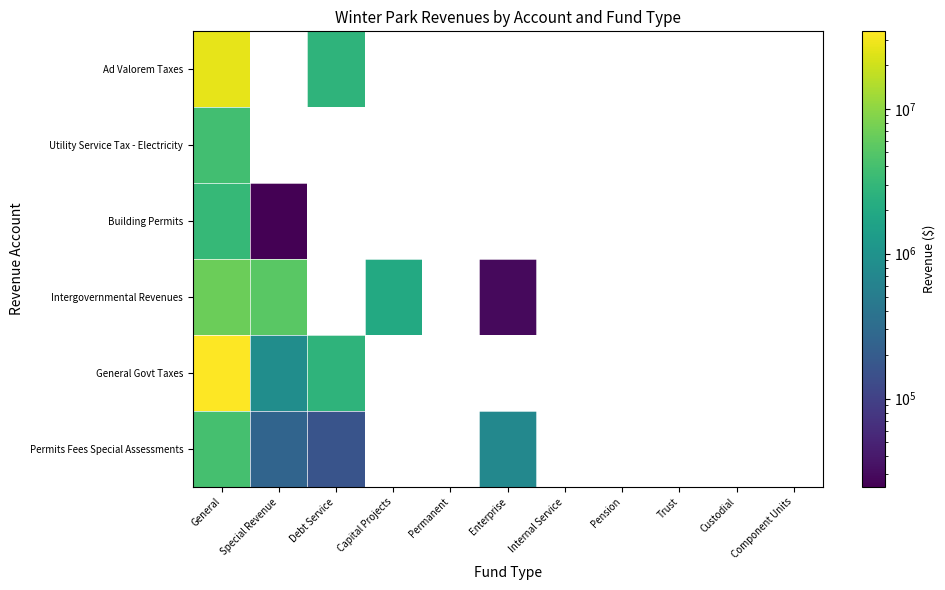

At how many categories does at least one series exceed 16779345?

1